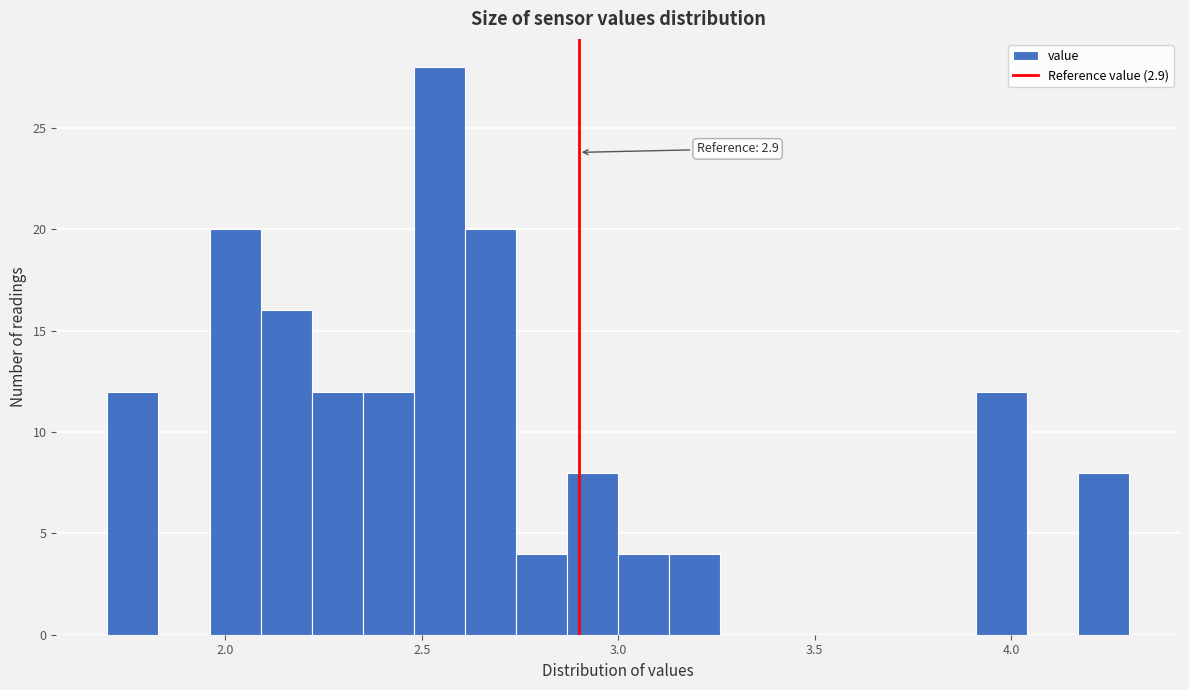

Around what value on the x-axis is the tallest bar? Give the approximate position of its centre, as read against the axis.

2.55